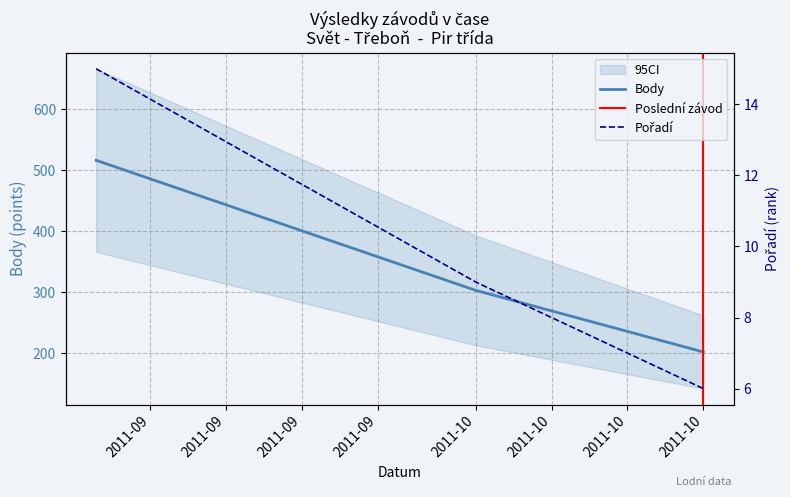

The value of Koef. at 2011-10 is 4. True or false?

False